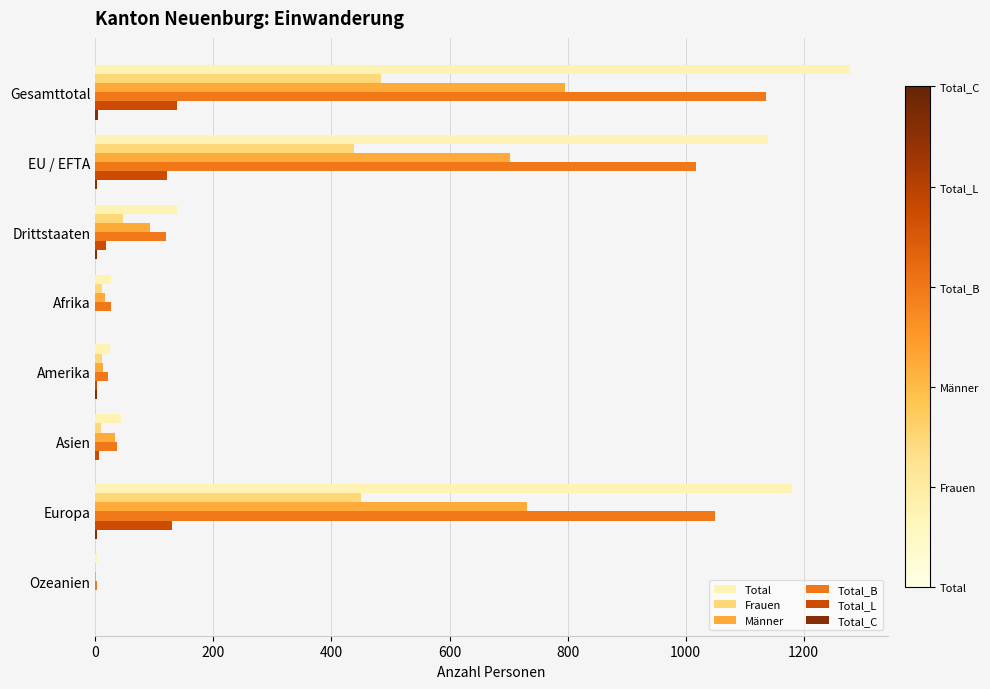

What is the sum of all Frauen values?

1452